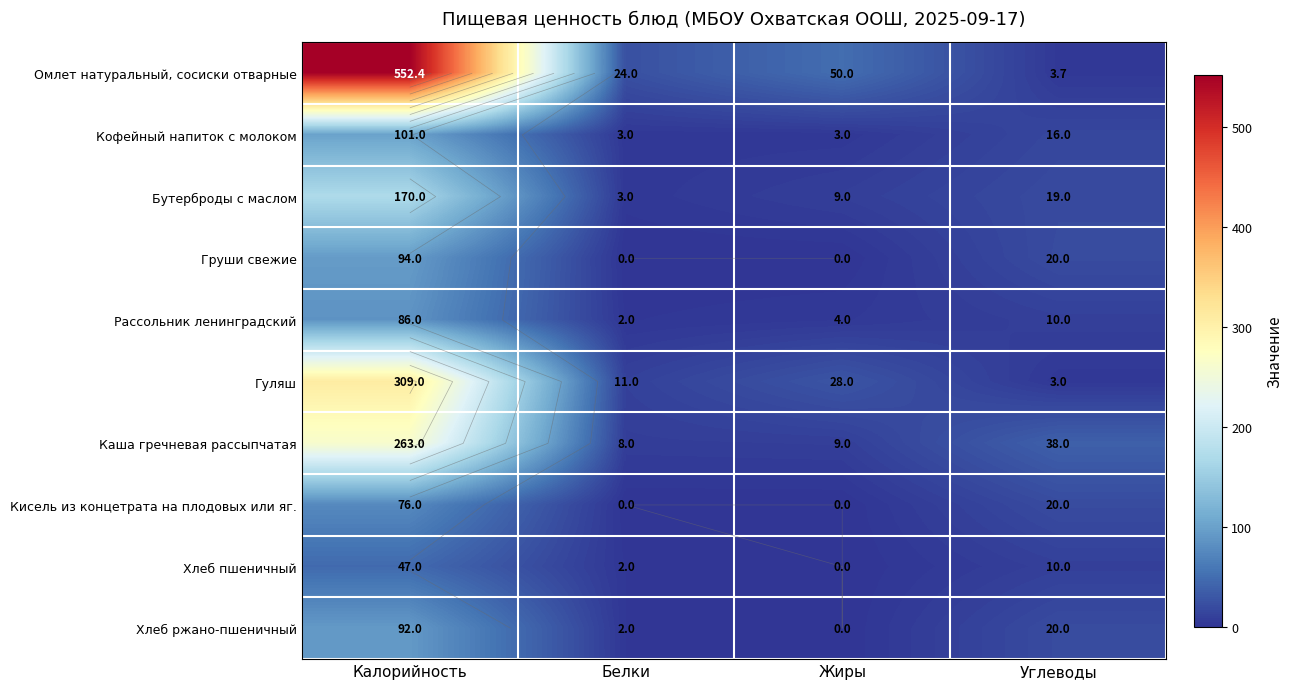

What is the sum of all Хлеб ржано-пшеничный values?

114.0